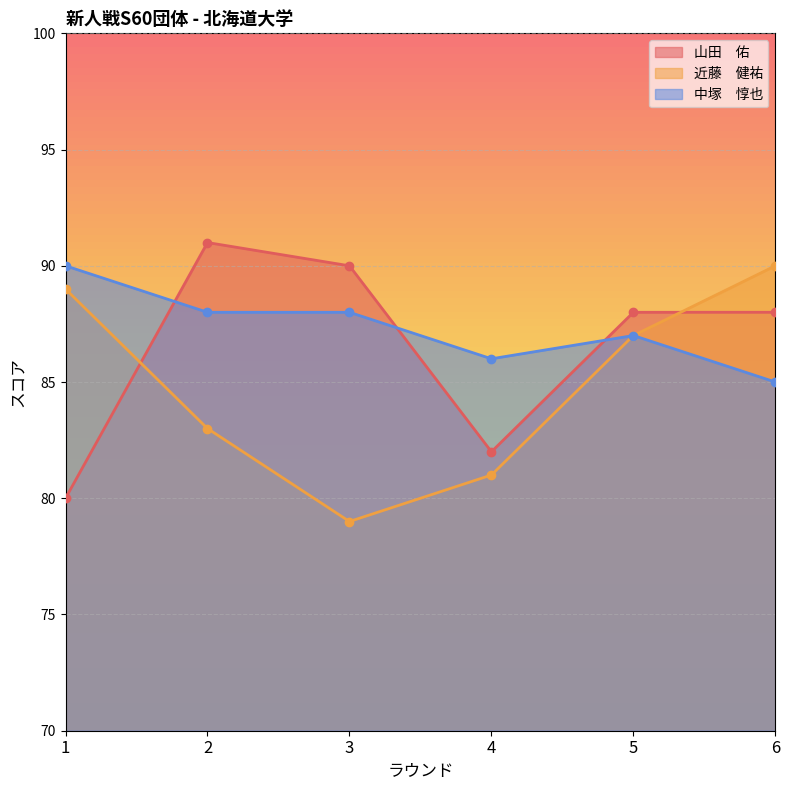

Which series has the largest range (max minus min)?

山田　佑